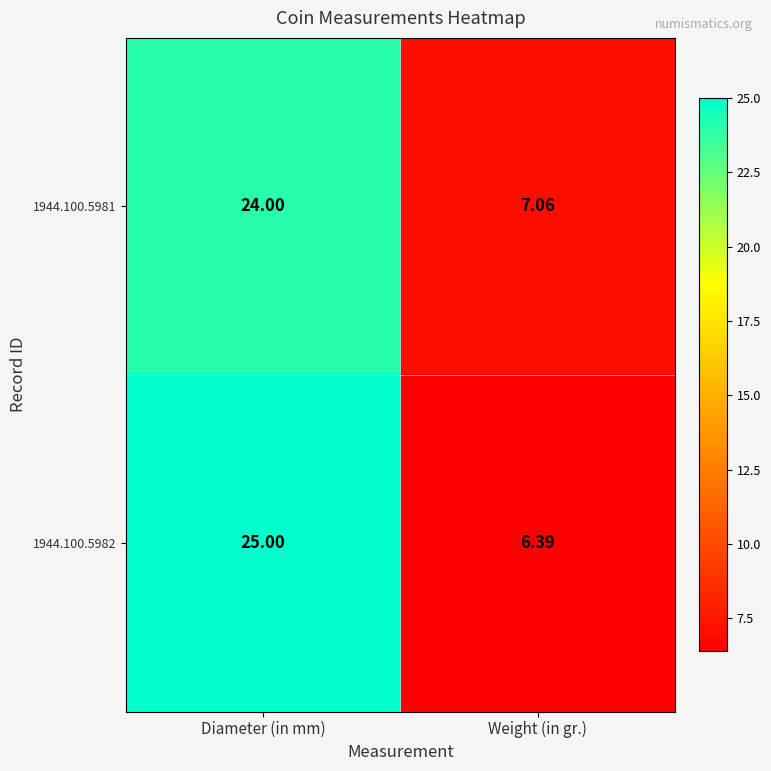

Is the value of 1944.100.5982 at Weight (in gr.) greater than the value of 1944.100.5981 at Weight (in gr.)?

No